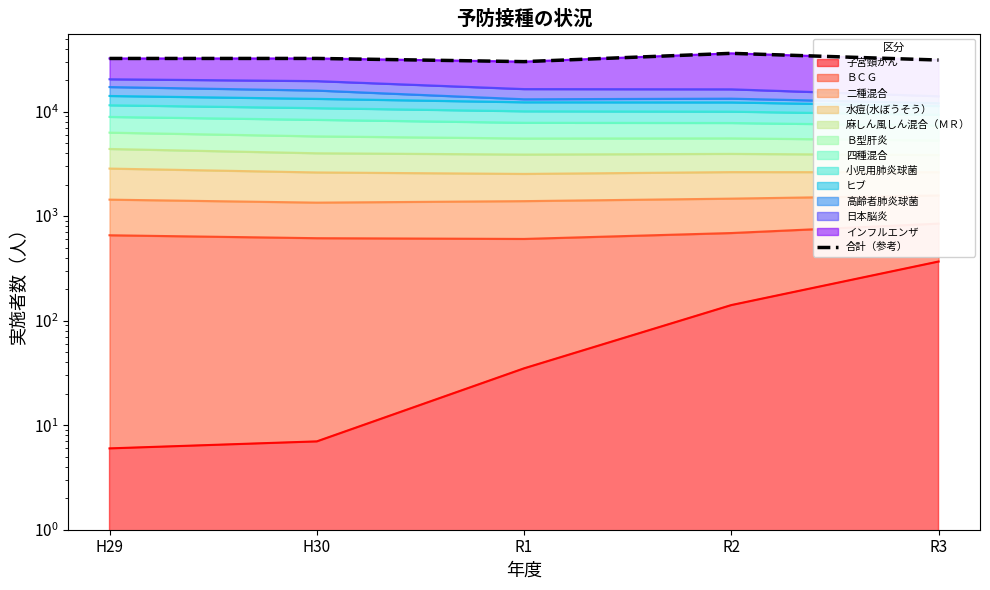

What is the difference between the maximum and minimum values?

6025